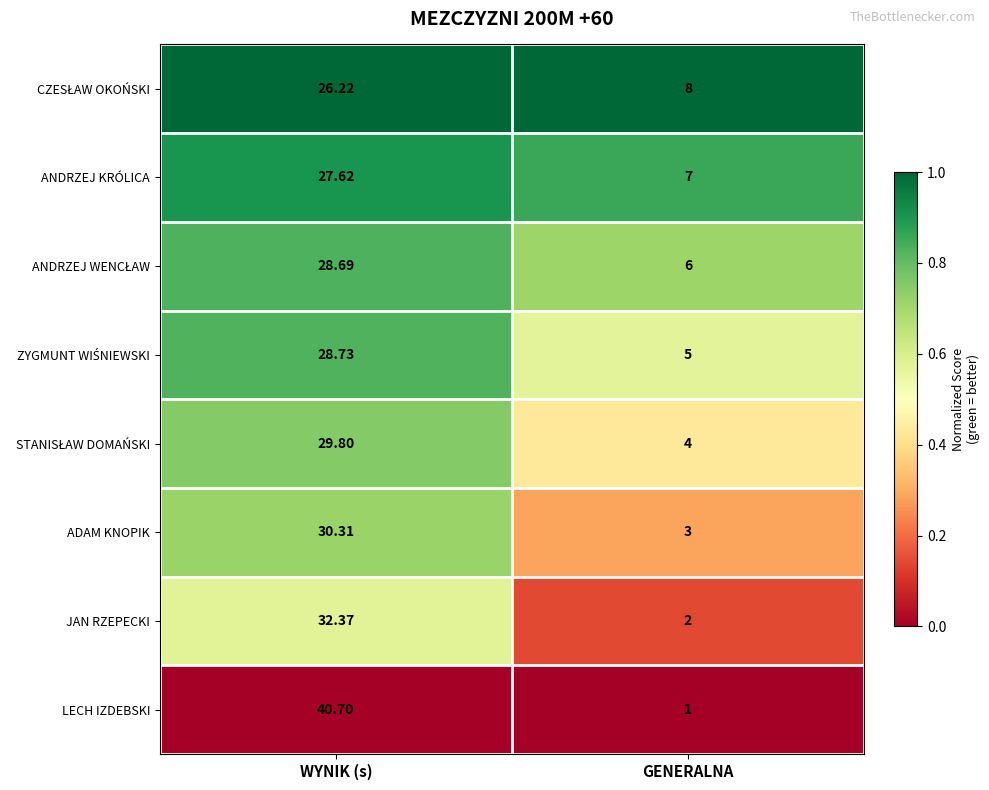

Between WYNIK (s) and GENERALNA, which series saw the biggest shift?

LECH IZDEBSKI